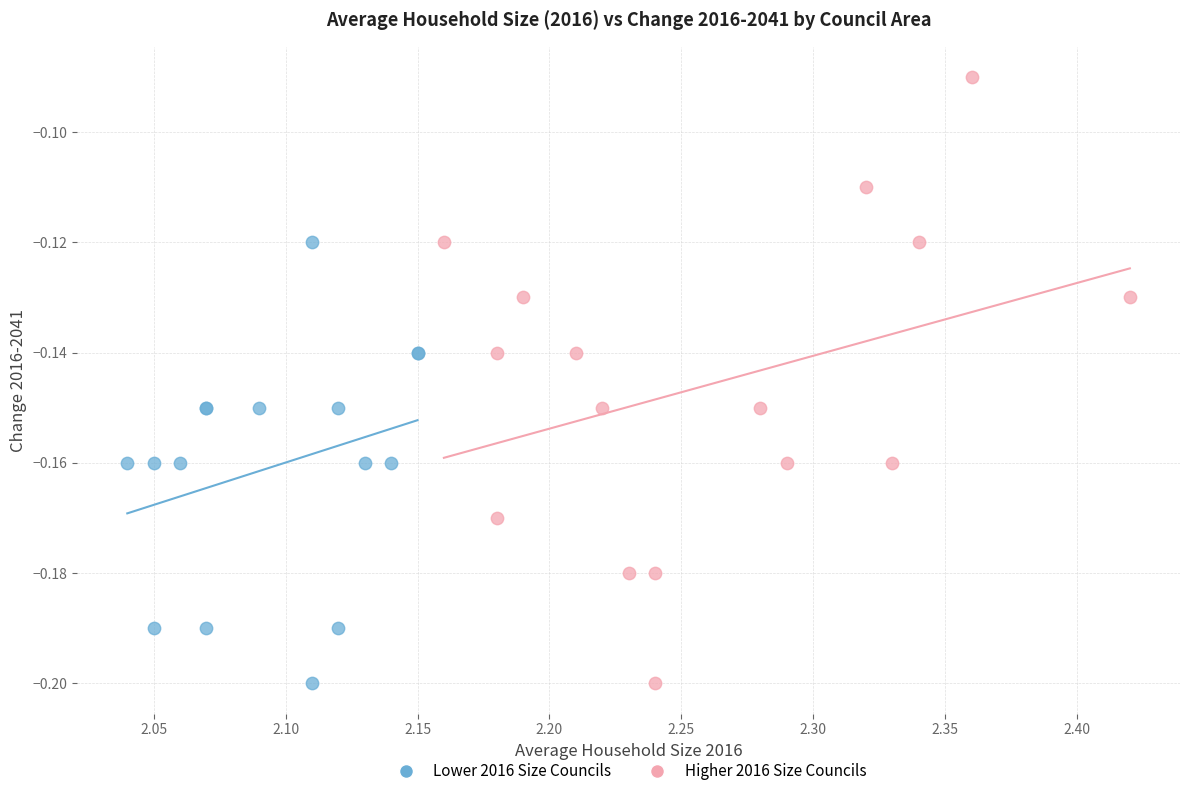

Which series contains the highest Y value?

Higher 2016 Size Councils